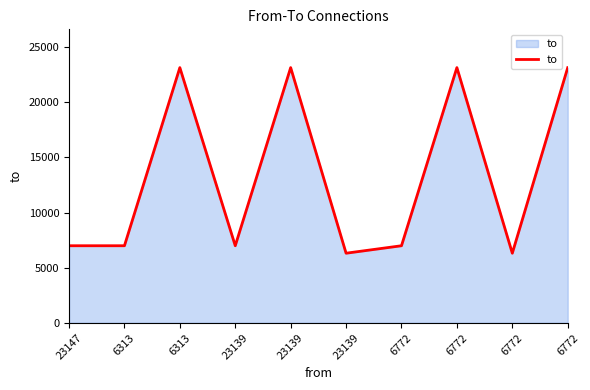

List the labels in order of value, largest first.

6313, 23139, 6772, 6772, 23147, 6313, 23139, 6772, 23139, 6772